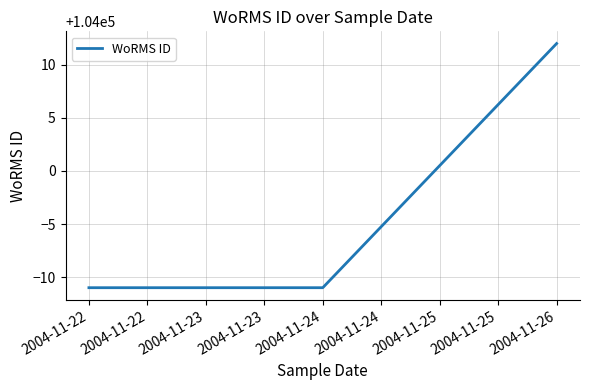

Approximately how many times larger is the value at 2004-11-24 compared to 2004-11-22?

1.0